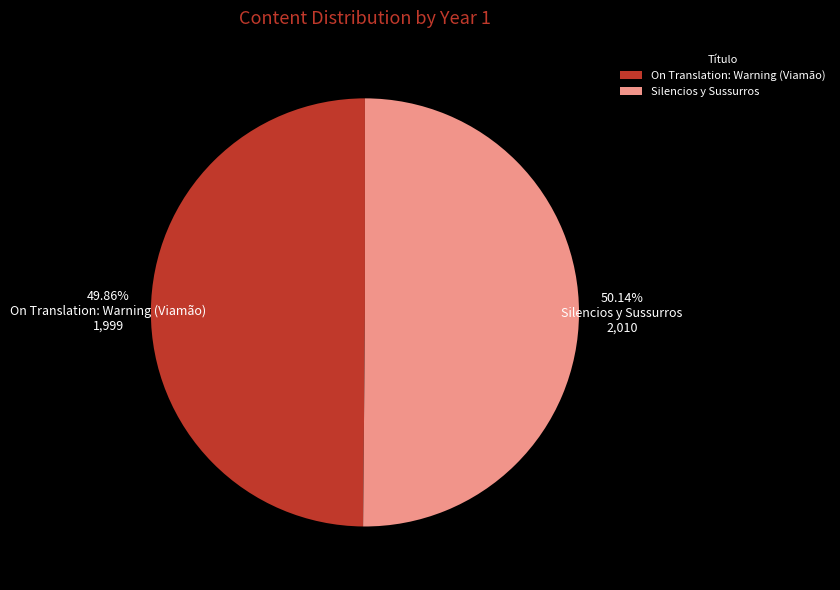

The Silencios y Sussurros slice represents 60% of the pie. True or false?

False